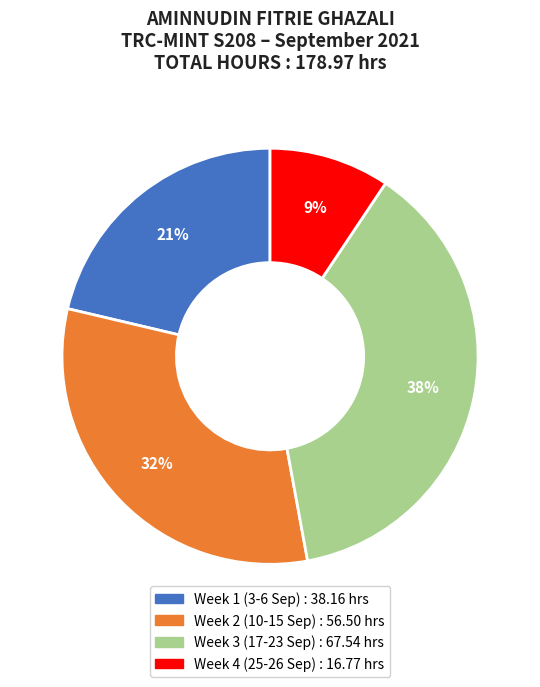

Is there a majority slice in this chart?

No